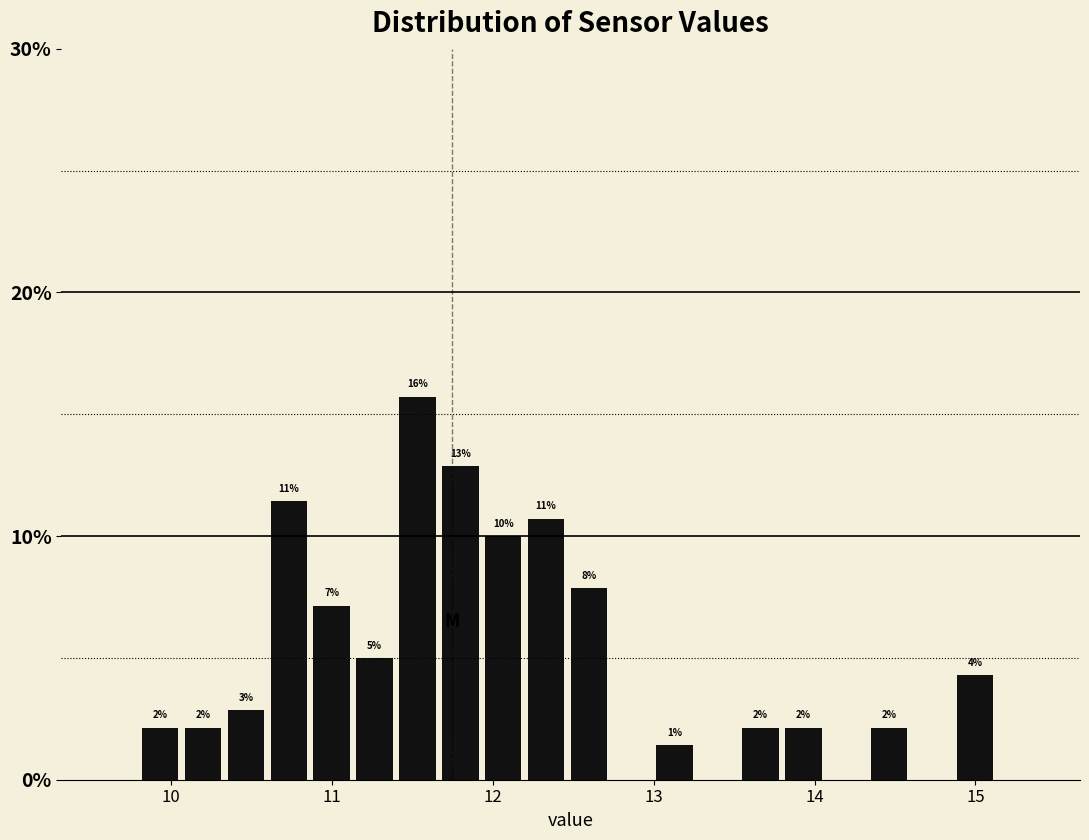

Read against the x-axis, roughly where is the centre of the tallest bar?

11.5